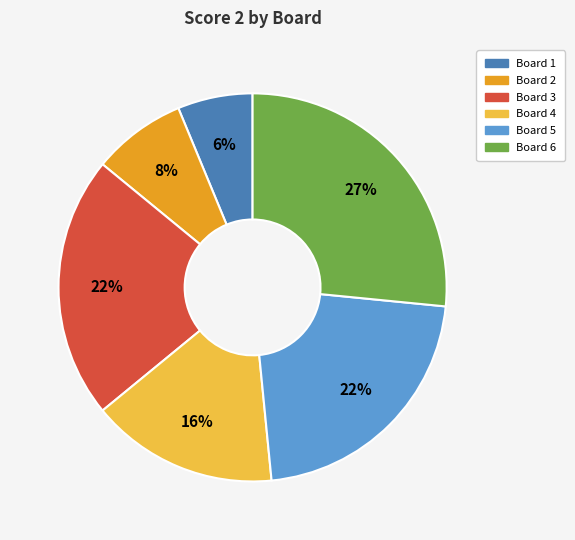

What is the smallest slice in the pie chart?

Board 1